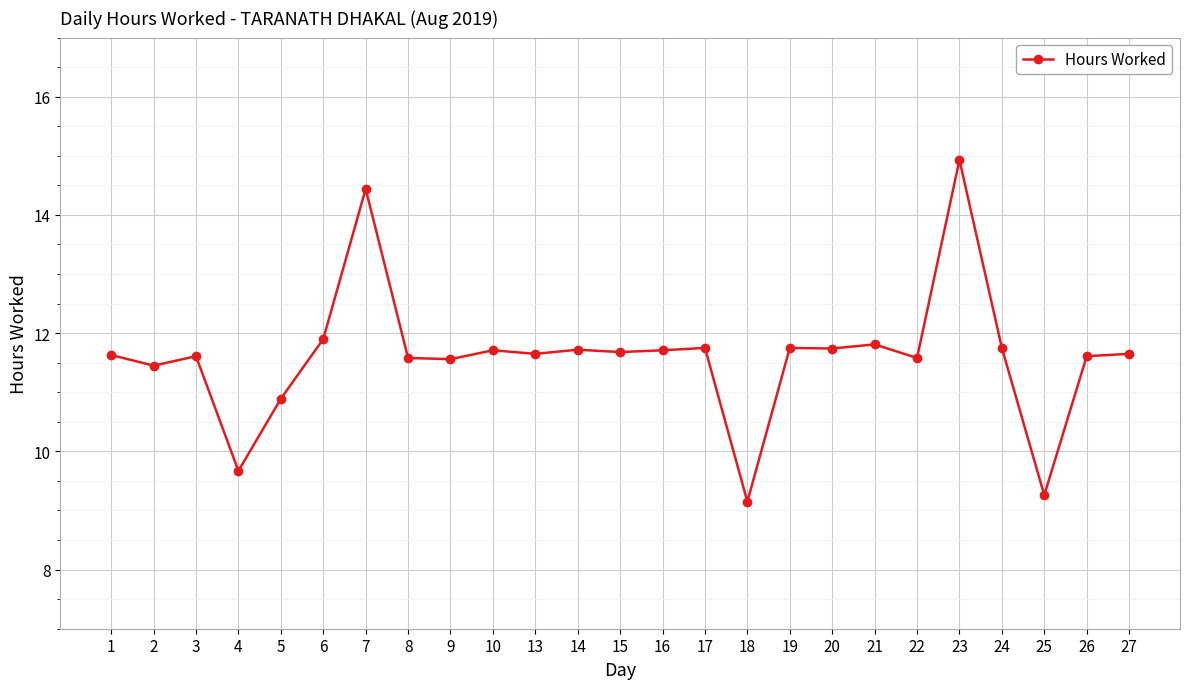

What is the greatest value displayed?

14.9